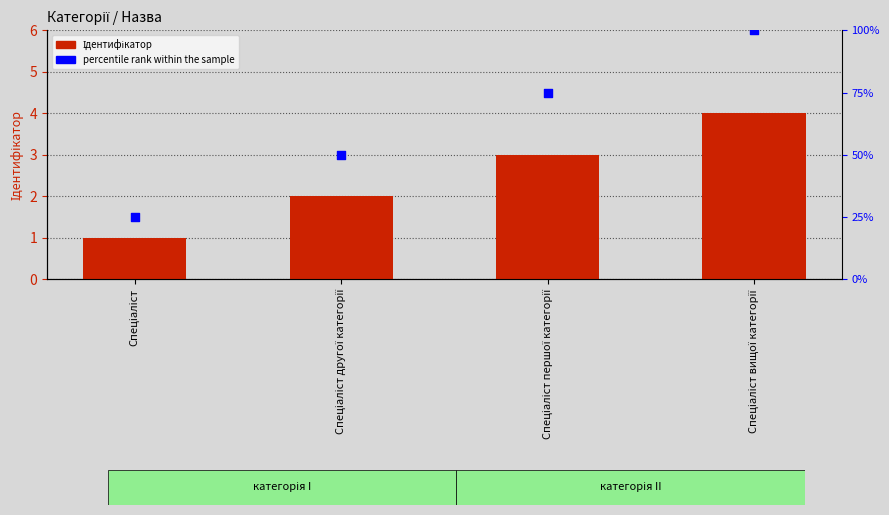

What are all the series names shown in the legend?

Ідентифікатор, percentile rank within the sample